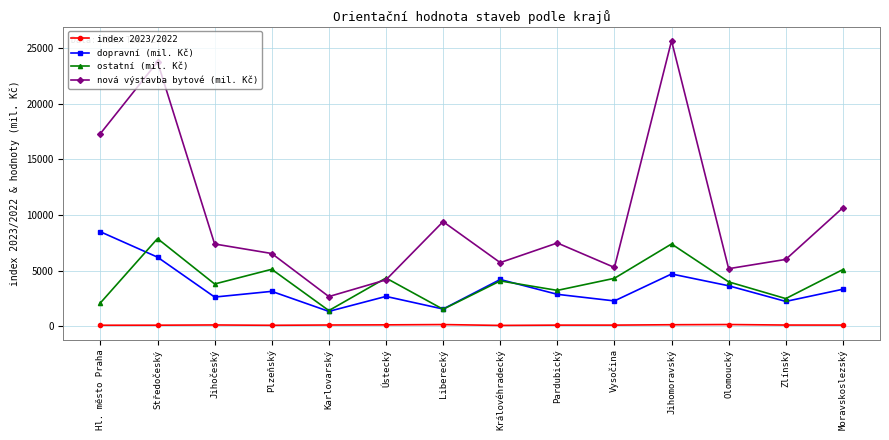

In nová výstavba bytové (mil. Kč), how many points are higher than both neighbors (excluding endpoints)?

4